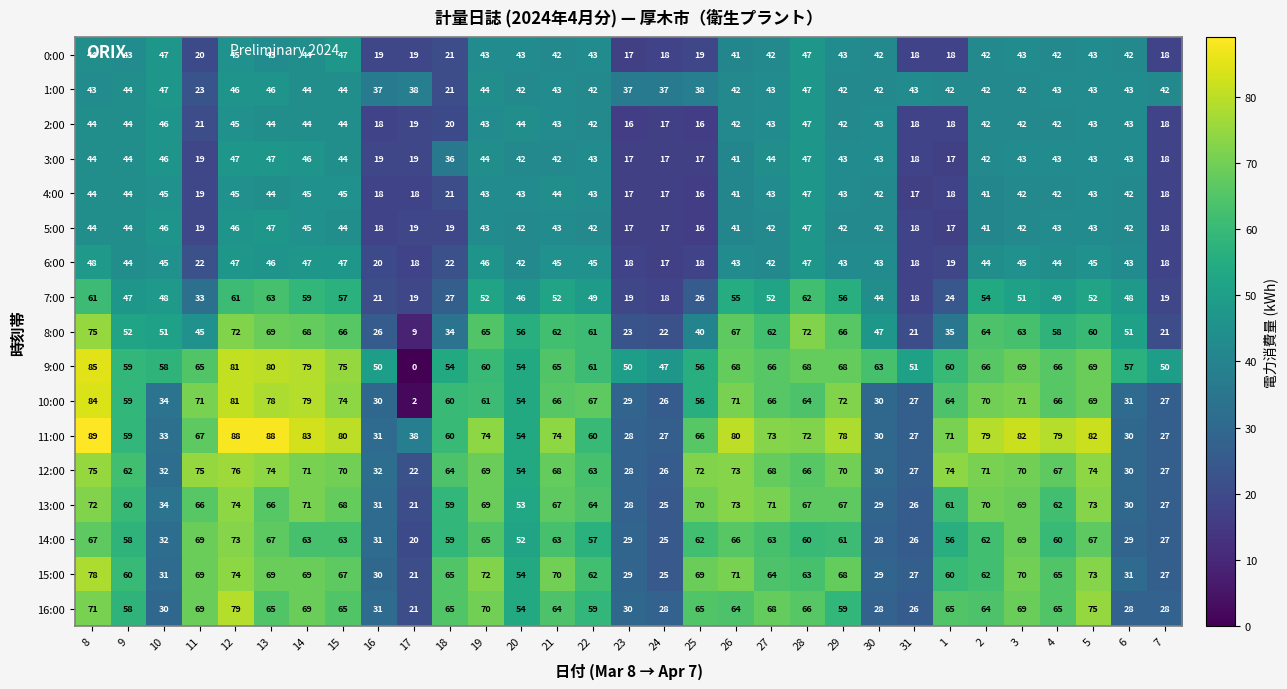

The value of 7:00 at 16 is 9. True or false?

False